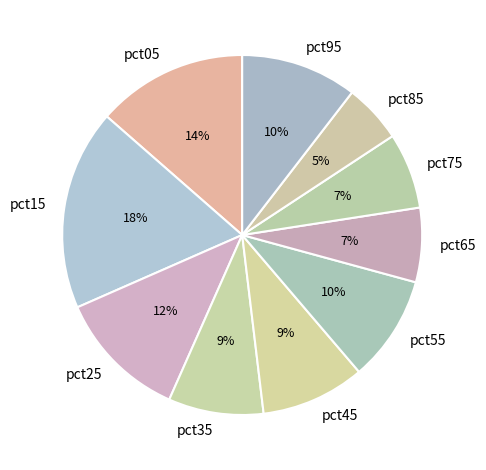

Combined, do pct25 and pct95 account for over 50%?

No